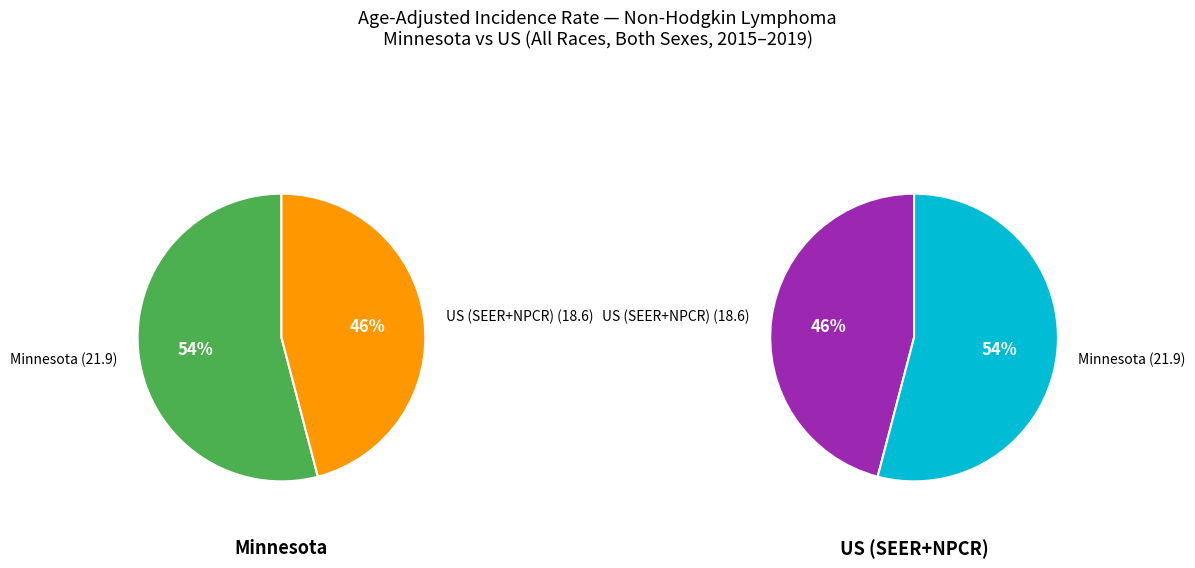

To the nearest percent, what percentage of the pie is Minnesota?

54%